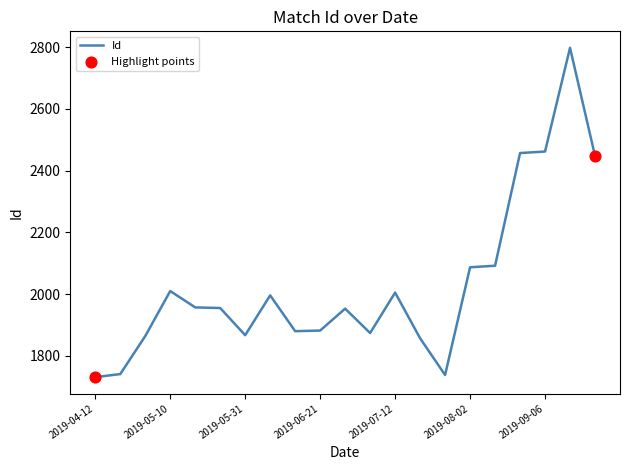

What is the greatest value displayed?

2798